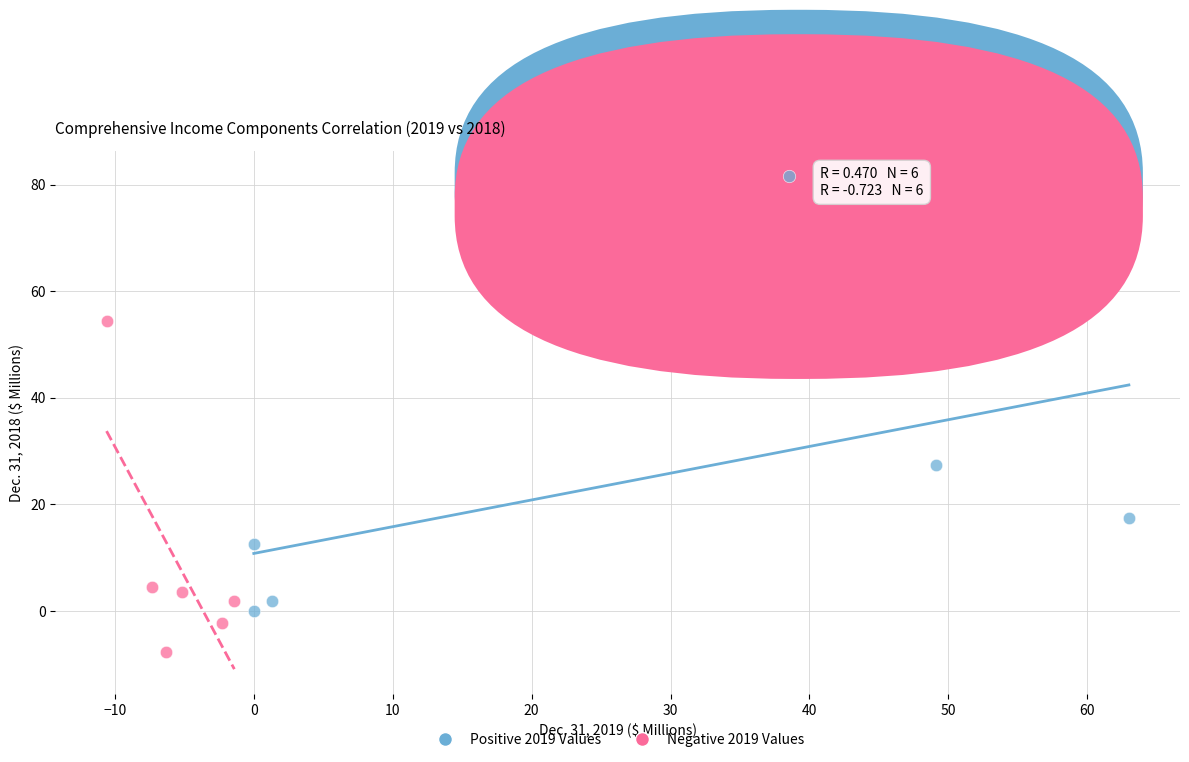

Which series reaches the minimum Y coordinate?

Negative 2019 Values